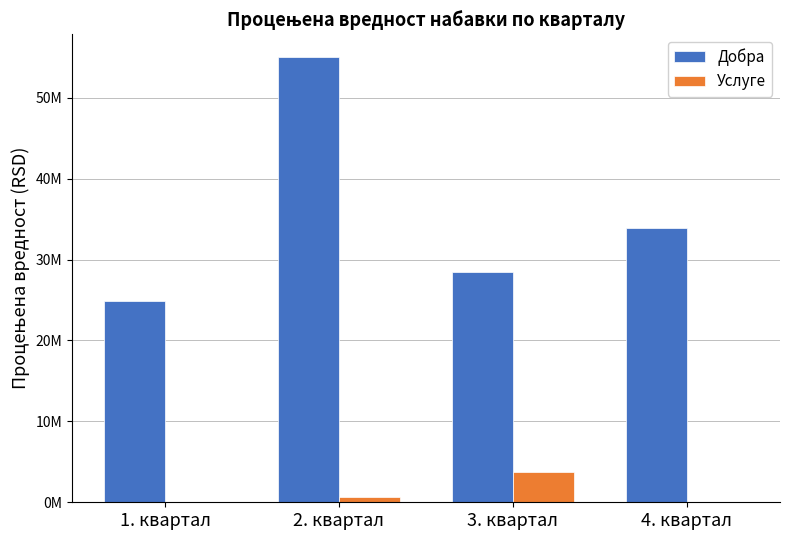

What are all the series names shown in the legend?

Добра, Услуге